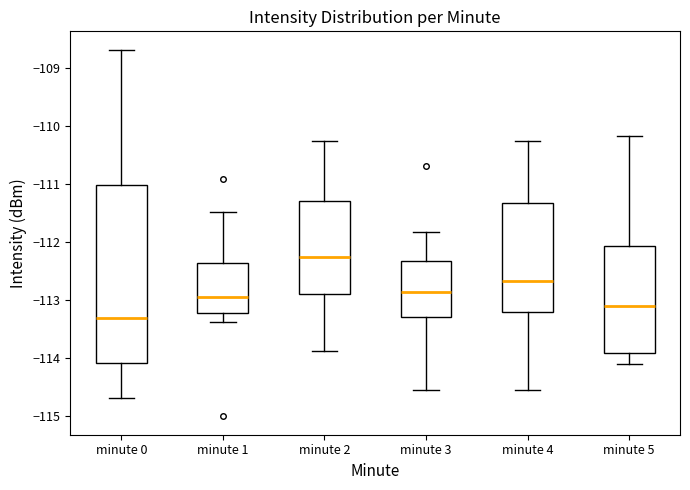

Reading left to right, transcribe this box plot: for each box, give where its median line is, the range the box spans, and where its two whiskers end, as read against the y-axis. The values are not printed on the chart, so give them approximately, as read against the axis.

minute 0: median -113.3, box -114.1 to -111.0, whiskers -114.7 to -108.7
minute 1: median -112.9, box -113.2 to -112.4, whiskers -113.4 to -111.5
minute 2: median -112.2, box -112.9 to -111.3, whiskers -113.9 to -110.2
minute 3: median -112.9, box -113.3 to -112.3, whiskers -114.5 to -111.8
minute 4: median -112.7, box -113.2 to -111.3, whiskers -114.5 to -110.2
minute 5: median -113.1, box -113.9 to -112.1, whiskers -114.1 to -110.2